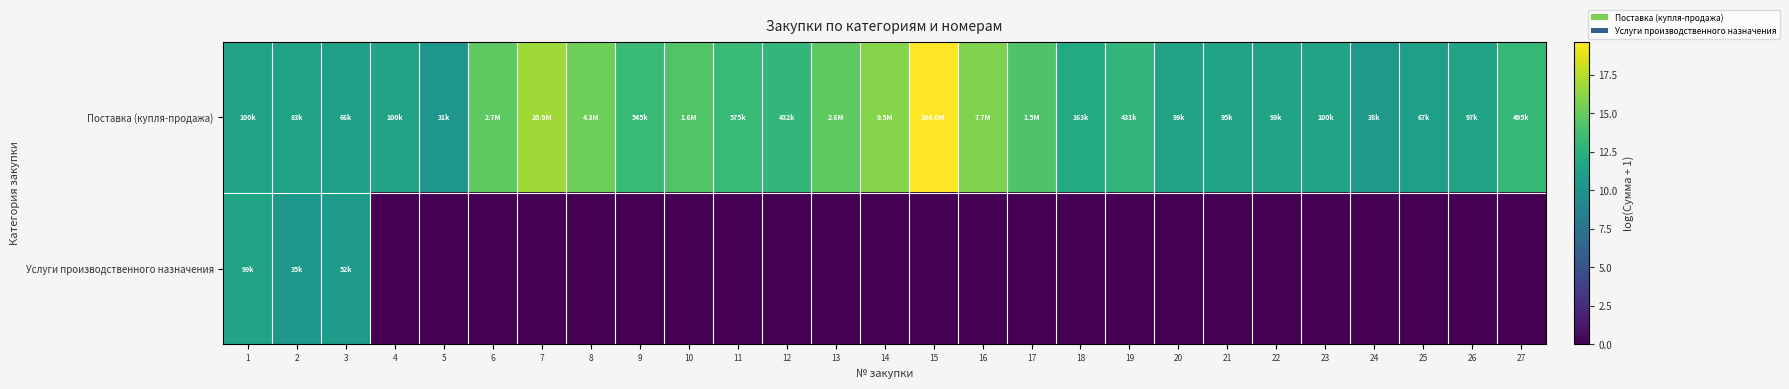

How many categories are shown in the chart?

27